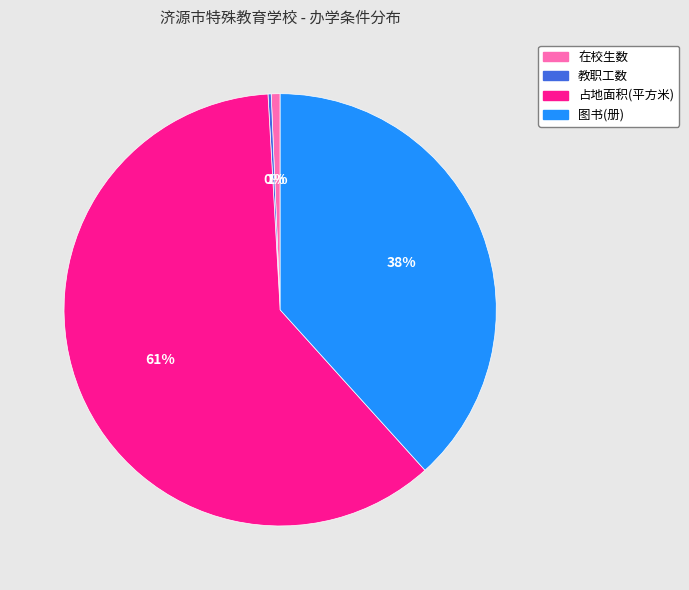

Does any single category account for the majority?

Yes